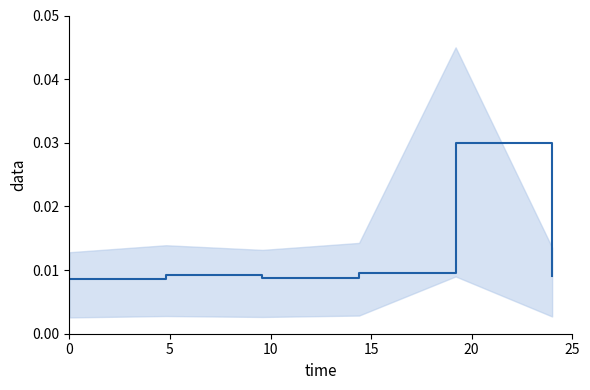

How many distinct data groups are displayed?

1